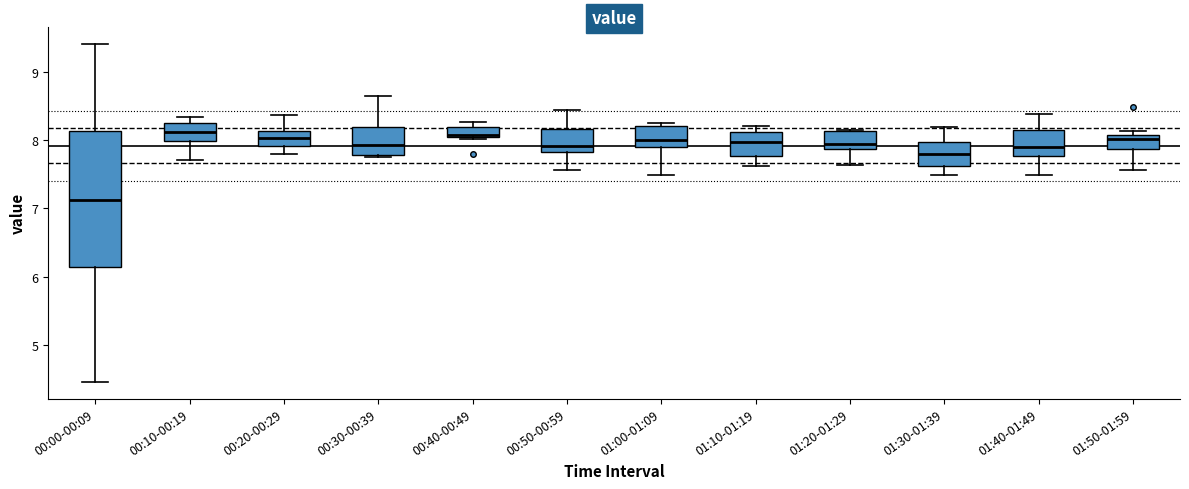

Reading left to right, transcribe this box plot: for each box, give where its median line is, the range the box spans, and where its two whiskers end, as read against the y-axis. The values are not printed on the chart, so give them approximately, as read against the axis.

00:00-00:09: median 7.1, box 6.1 to 8.1, whiskers 4.5 to 9.4
00:10-00:19: median 8.1, box 8.0 to 8.3, whiskers 7.7 to 8.3 (just above the box's upper edge)
00:20-00:29: median 8.0, box 7.9 to 8.1, whiskers 7.8 to 8.4
00:30-00:39: median 7.9, box 7.8 to 8.2, whiskers 7.7 to 8.6
00:40-00:49: median 8.1, box 8.0 to 8.2, whiskers 8.0 to 8.3
00:50-00:59: median 7.9, box 7.8 to 8.2, whiskers 7.6 to 8.4
01:00-01:09: median 8.0, box 7.9 to 8.2, whiskers 7.5 to 8.3
01:10-01:19: median 8.0, box 7.8 to 8.1, whiskers 7.6 to 8.2
01:20-01:29: median 7.9 (just above the box's lower edge), box 7.9 to 8.1, whiskers 7.6 to 8.1
01:30-01:39: median 7.8, box 7.6 to 8.0, whiskers 7.5 to 8.2
01:40-01:49: median 7.9, box 7.8 to 8.2, whiskers 7.5 to 8.4
01:50-01:59: median 8.0, box 7.9 to 8.1, whiskers 7.6 to 8.1 (just above the box's upper edge)